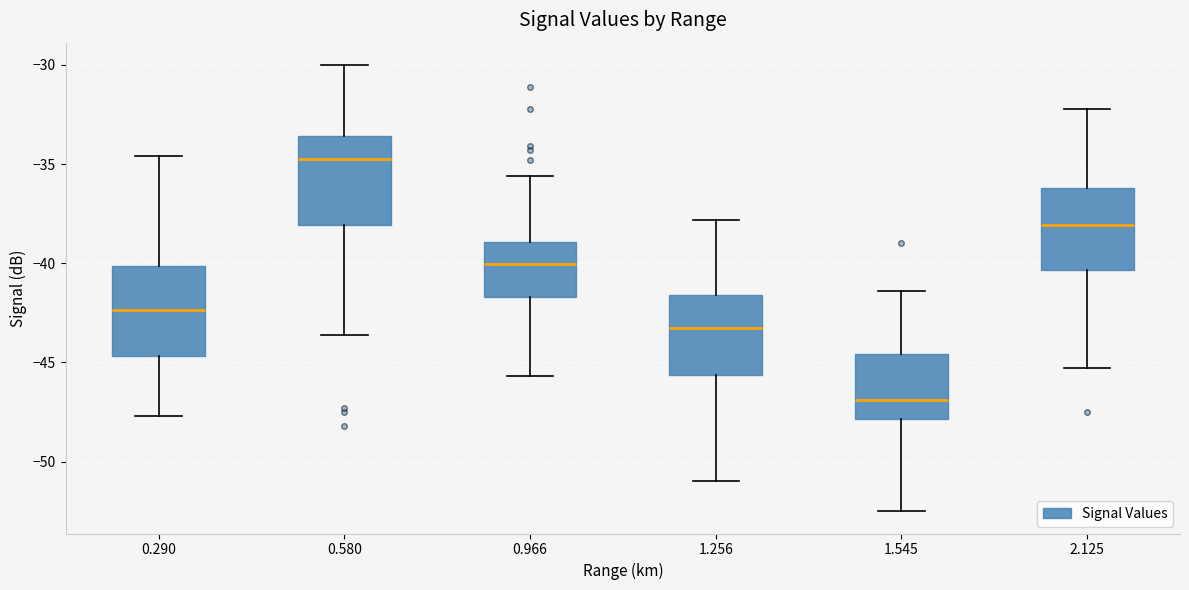

Where does the median line of the box at x = 1.545 sit on the y-axis? The values are not printed on the chart, so give them approximately, as read against the axis.

-47.0